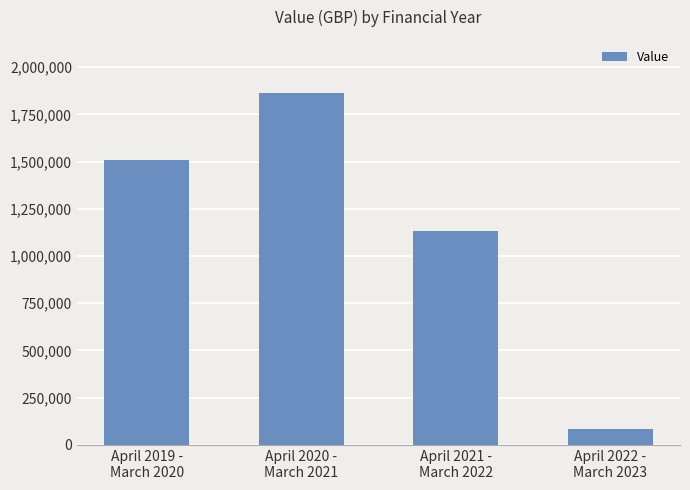

Reading left to right, extract all data points from this chart.

1507238	1864301	1133954	83061